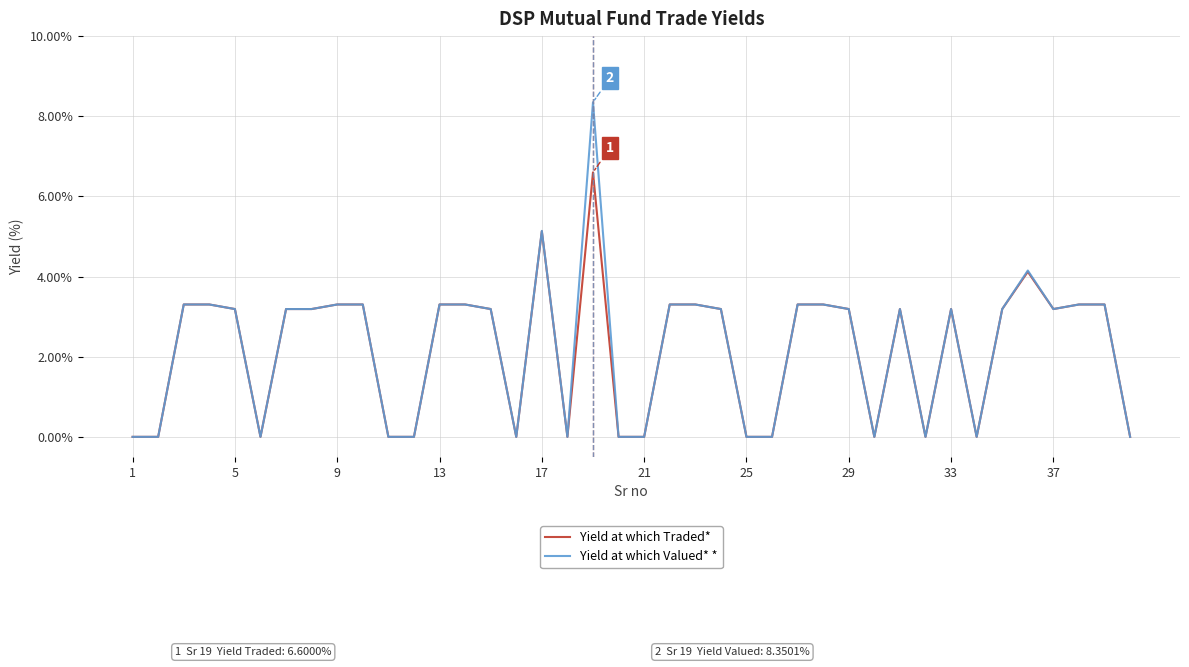

Which series has the largest range (max minus min)?

Yield at which Valued* *